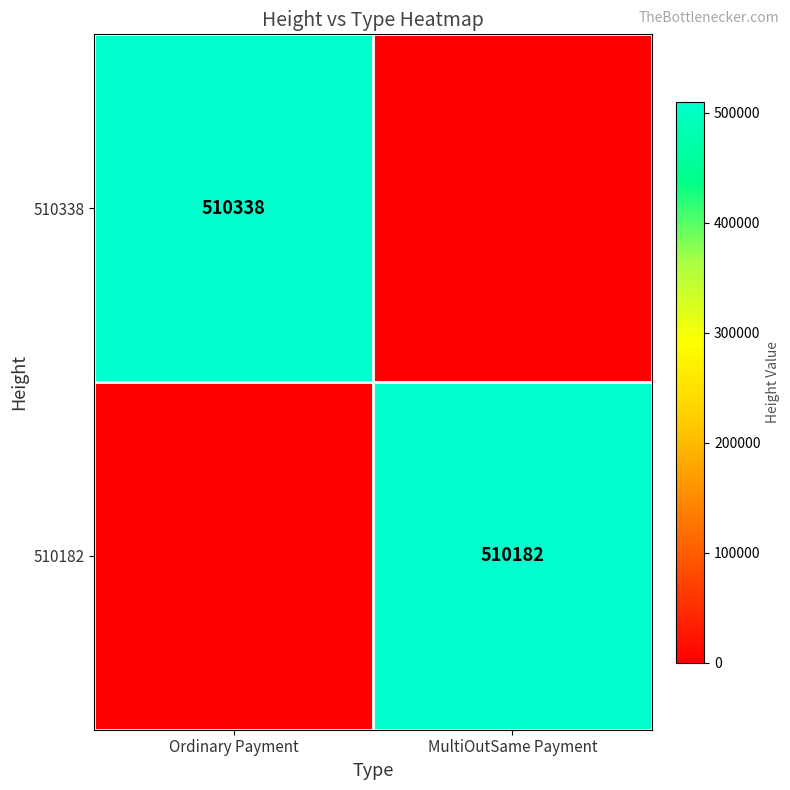

The 510338 series shows 144905 at Ordinary Payment. True or false?

False